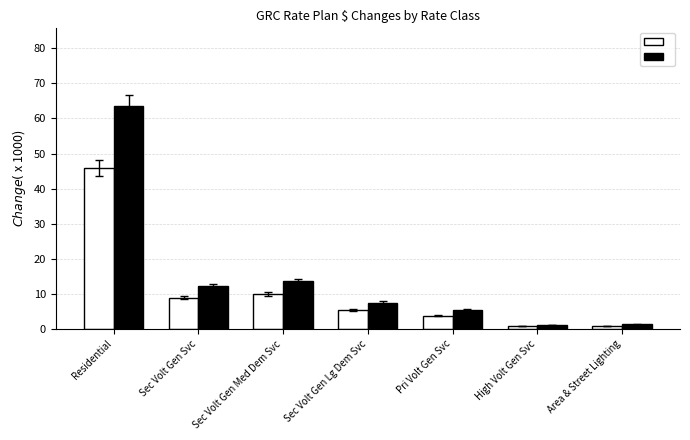

What is the total value across all series at Sec Volt Gen Med Dem Svc?

23.6